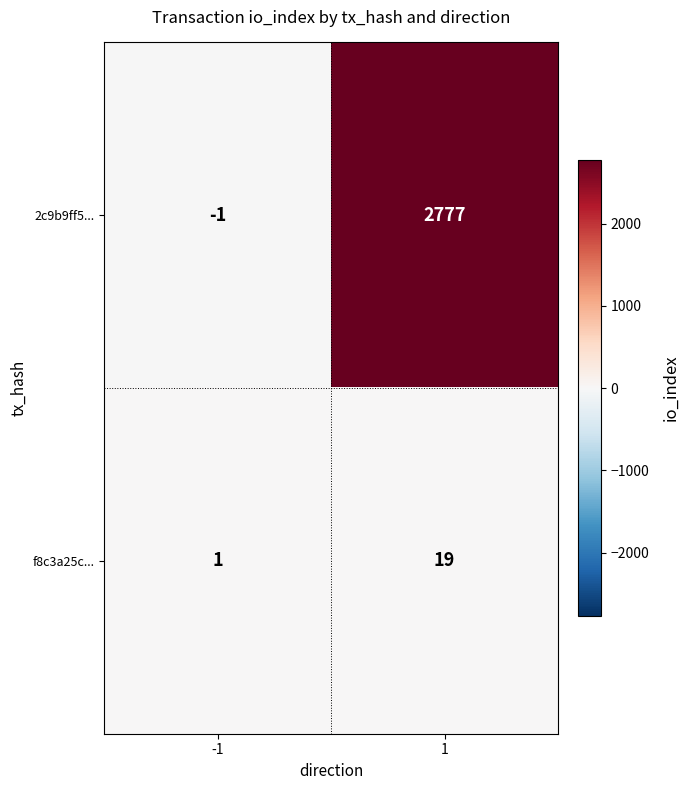

What is the total value across all series at 1?

2796